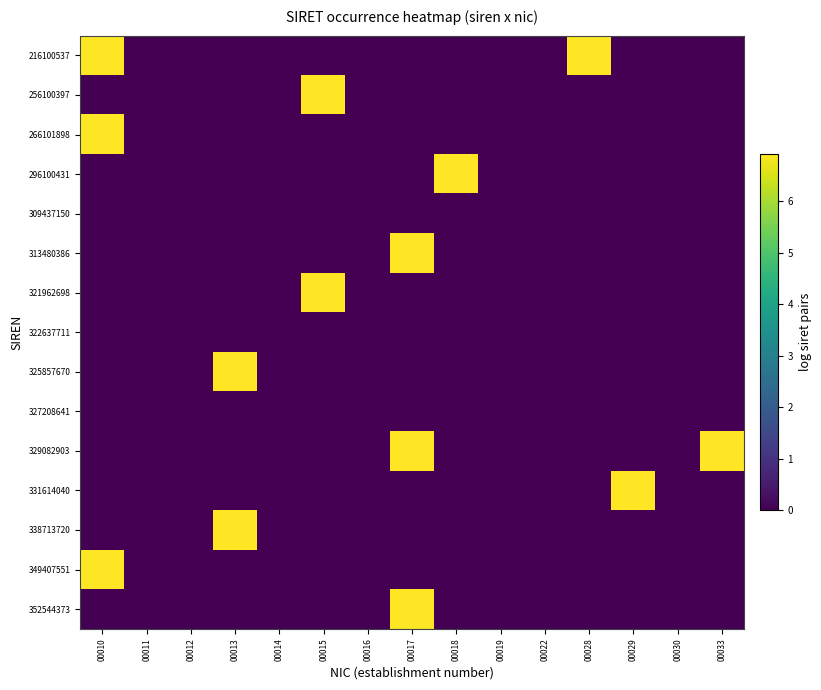

Reading right to left, extract all data points from this chart.

216100537: 00033=0.0	00030=0.0	00029=0.0	00028=6.9	00022=0.0	00019=0.0	00018=0.0	00017=0.0	00016=0.0	00015=0.0	00014=0.0	00013=0.0	00012=0.0	00011=0.0	00010=6.9
256100397: 00033=0.0	00030=0.0	00029=0.0	00028=0.0	00022=0.0	00019=0.0	00018=0.0	00017=0.0	00016=0.0	00015=6.9	00014=0.0	00013=0.0	00012=0.0	00011=0.0	00010=0.0
266101898: 00033=0.0	00030=0.0	00029=0.0	00028=0.0	00022=0.0	00019=0.0	00018=0.0	00017=0.0	00016=0.0	00015=0.0	00014=0.0	00013=0.0	00012=0.0	00011=0.0	00010=6.9
296100431: 00033=0.0	00030=0.0	00029=0.0	00028=0.0	00022=0.0	00019=0.0	00018=6.9	00017=0.0	00016=0.0	00015=0.0	00014=0.0	00013=0.0	00012=0.0	00011=0.0	00010=0.0
309437150: 00033=0.0	00030=0.0	00029=0.0	00028=0.0	00022=0.0	00019=0.0	00018=0.0	00017=0.0	00016=0.0	00015=0.0	00014=0.0	00013=0.0	00012=0.0	00011=0.0	00010=0.0
313480386: 00033=0.0	00030=0.0	00029=0.0	00028=0.0	00022=0.0	00019=0.0	00018=0.0	00017=6.9	00016=0.0	00015=0.0	00014=0.0	00013=0.0	00012=0.0	00011=0.0	00010=0.0
321962698: 00033=0.0	00030=0.0	00029=0.0	00028=0.0	00022=0.0	00019=0.0	00018=0.0	00017=0.0	00016=0.0	00015=6.9	00014=0.0	00013=0.0	00012=0.0	00011=0.0	00010=0.0
322637711: 00033=0.0	00030=0.0	00029=0.0	00028=0.0	00022=0.0	00019=0.0	00018=0.0	00017=0.0	00016=0.0	00015=0.0	00014=0.0	00013=0.0	00012=0.0	00011=0.0	00010=0.0
325857670: 00033=0.0	00030=0.0	00029=0.0	00028=0.0	00022=0.0	00019=0.0	00018=0.0	00017=0.0	00016=0.0	00015=0.0	00014=0.0	00013=6.9	00012=0.0	00011=0.0	00010=0.0
327208641: 00033=0.0	00030=0.0	00029=0.0	00028=0.0	00022=0.0	00019=0.0	00018=0.0	00017=0.0	00016=0.0	00015=0.0	00014=0.0	00013=0.0	00012=0.0	00011=0.0	00010=0.0
329082903: 00033=6.9	00030=0.0	00029=0.0	00028=0.0	00022=0.0	00019=0.0	00018=0.0	00017=6.9	00016=0.0	00015=0.0	00014=0.0	00013=0.0	00012=0.0	00011=0.0	00010=0.0
331614040: 00033=0.0	00030=0.0	00029=6.9	00028=0.0	00022=0.0	00019=0.0	00018=0.0	00017=0.0	00016=0.0	00015=0.0	00014=0.0	00013=0.0	00012=0.0	00011=0.0	00010=0.0
338713720: 00033=0.0	00030=0.0	00029=0.0	00028=0.0	00022=0.0	00019=0.0	00018=0.0	00017=0.0	00016=0.0	00015=0.0	00014=0.0	00013=6.9	00012=0.0	00011=0.0	00010=0.0
349407551: 00033=0.0	00030=0.0	00029=0.0	00028=0.0	00022=0.0	00019=0.0	00018=0.0	00017=0.0	00016=0.0	00015=0.0	00014=0.0	00013=0.0	00012=0.0	00011=0.0	00010=6.9
352544373: 00033=0.0	00030=0.0	00029=0.0	00028=0.0	00022=0.0	00019=0.0	00018=0.0	00017=6.9	00016=0.0	00015=0.0	00014=0.0	00013=0.0	00012=0.0	00011=0.0	00010=0.0